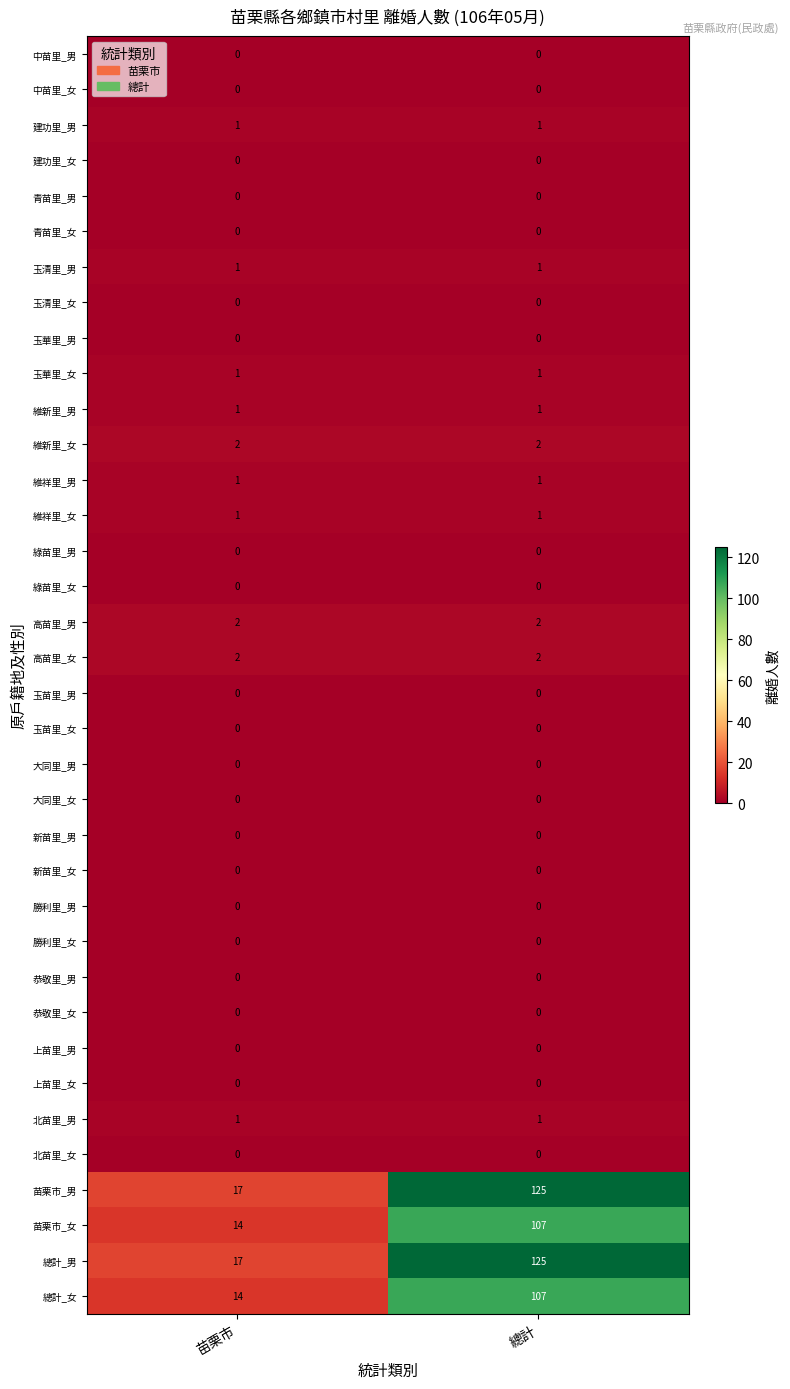

What is the greatest value displayed?

125